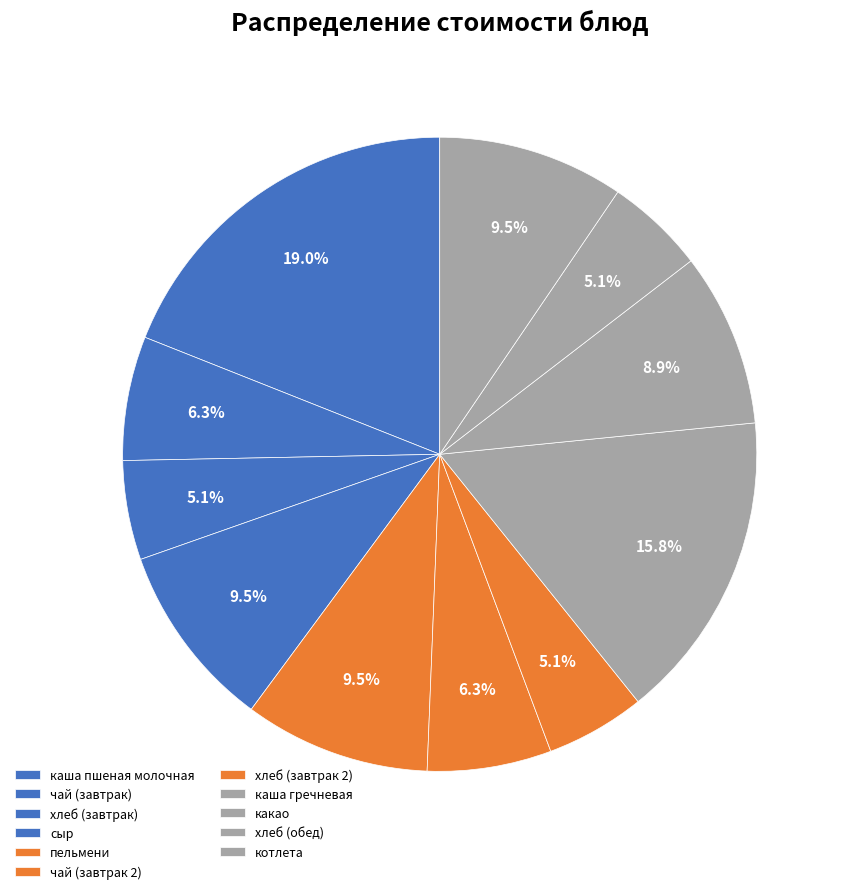

Is it true that чай (завтрак 2) is 21% of the pie?

False